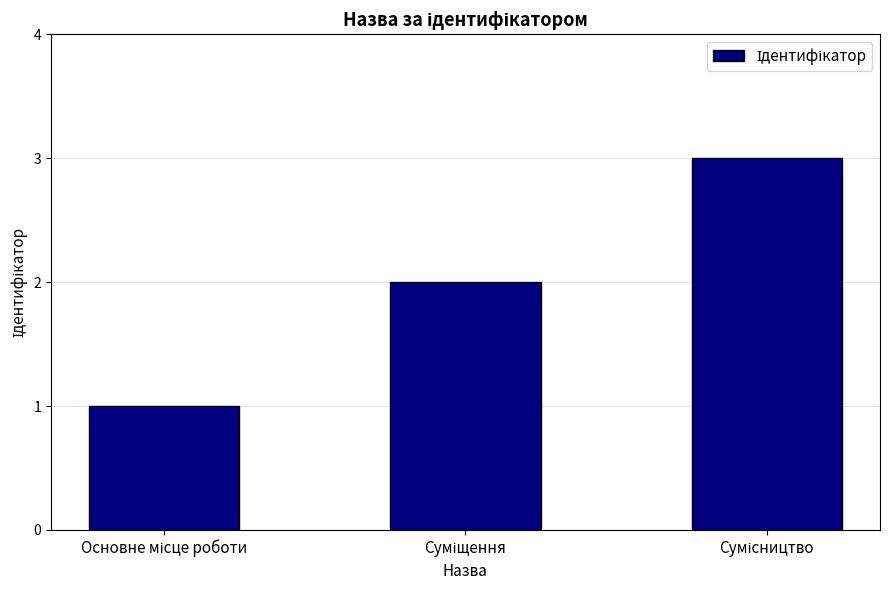

What is the maximum value shown in the chart?

3